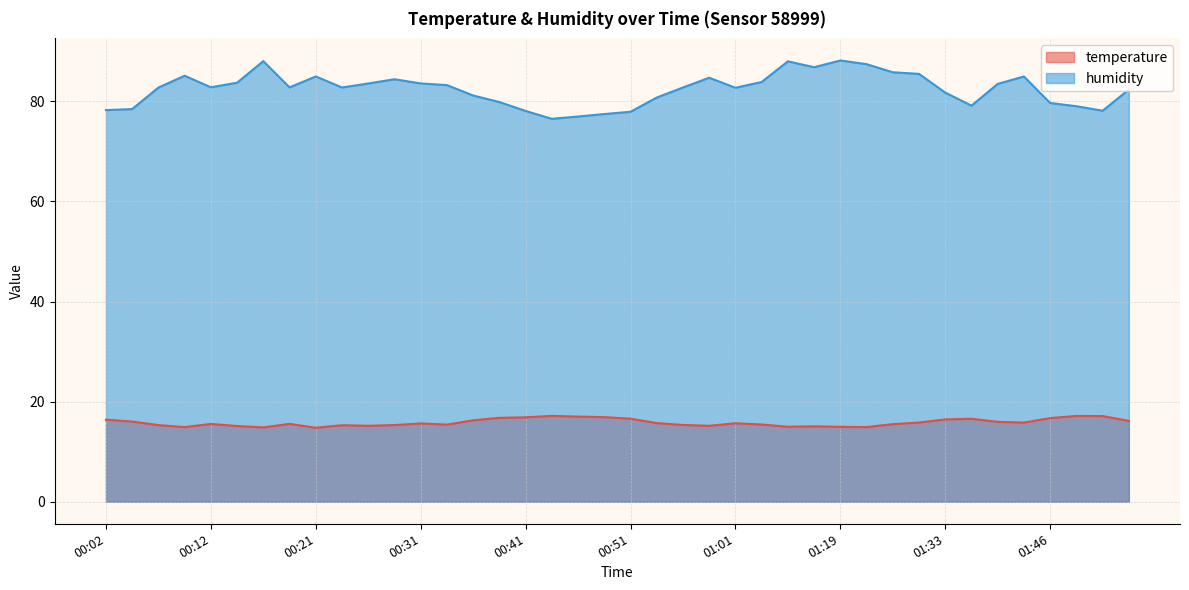

Reading left to right, what are all the values shown in this chart?

temperature: 00:02=16.4	00:04=16.0	00:07=15.3	00:09=14.9	00:12=15.5	00:14=15.1	00:17=14.8	00:19=15.6	00:21=14.8	00:24=15.3	00:26=15.2	00:29=15.3	00:31=15.6	00:34=15.4	00:36=16.3	00:39=16.8	00:41=16.9	00:43=17.1	00:46=17.0	00:48=16.9	00:51=16.6	00:53=15.7	00:56=15.3	00:58=15.2	01:01=15.7	01:03=15.4	01:14=15.0	01:17=15.1	01:19=15.0	01:22=14.9	01:24=15.5	01:29=15.8	01:33=16.4	01:35=16.6	01:41=16.0	01:44=15.8	01:46=16.7	01:49=17.1	01:51=17.1	01:54=16.1
humidity: 00:02=78.3	00:04=78.5	00:07=82.8	00:09=85.1	00:12=82.8	00:14=83.7	00:17=88.0	00:19=82.8	00:21=85.0	00:24=82.8	00:26=83.6	00:29=84.4	00:31=83.6	00:34=83.3	00:36=81.2	00:39=79.9	00:41=78.1	00:43=76.5	00:46=77.0	00:48=77.5	00:51=77.9	00:53=80.8	00:56=82.8	00:58=84.7	01:01=82.7	01:03=83.9	01:14=88.0	01:17=86.8	01:19=88.2	01:22=87.4	01:24=85.8	01:29=85.5	01:33=81.8	01:35=79.2	01:41=83.5	01:44=85.0	01:46=79.7	01:49=79.0	01:51=78.1	01:54=82.4